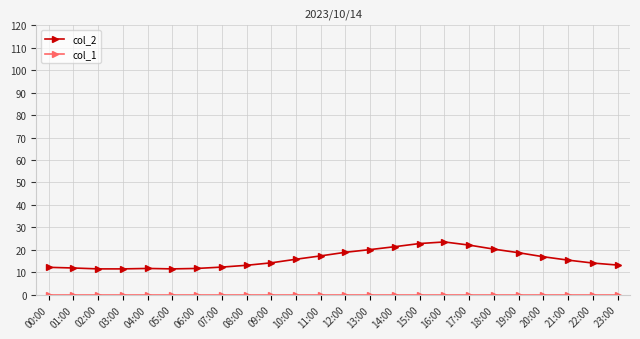

Which series has the largest total across all categories?

col_2